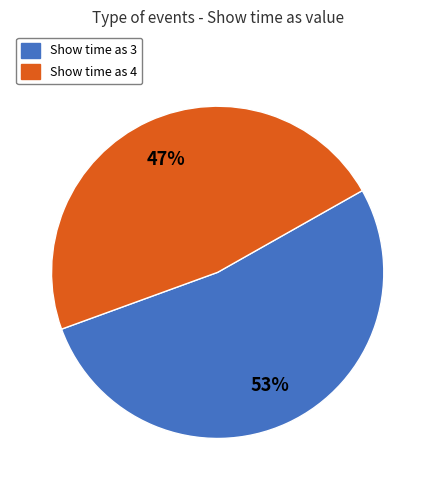

To the nearest percent, what is the combined percentage of Show time as 3 and Show time as 4?

100%